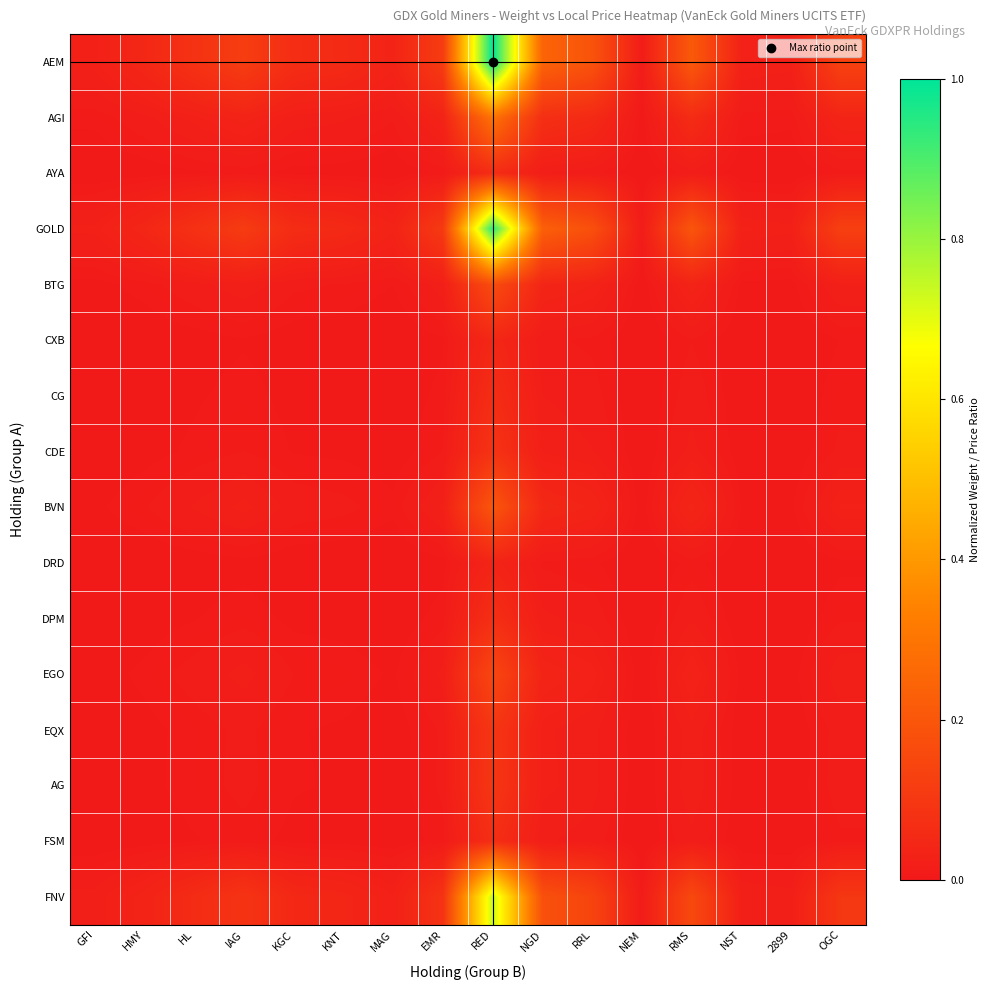

What is the total value across all series at OGC?

0.5